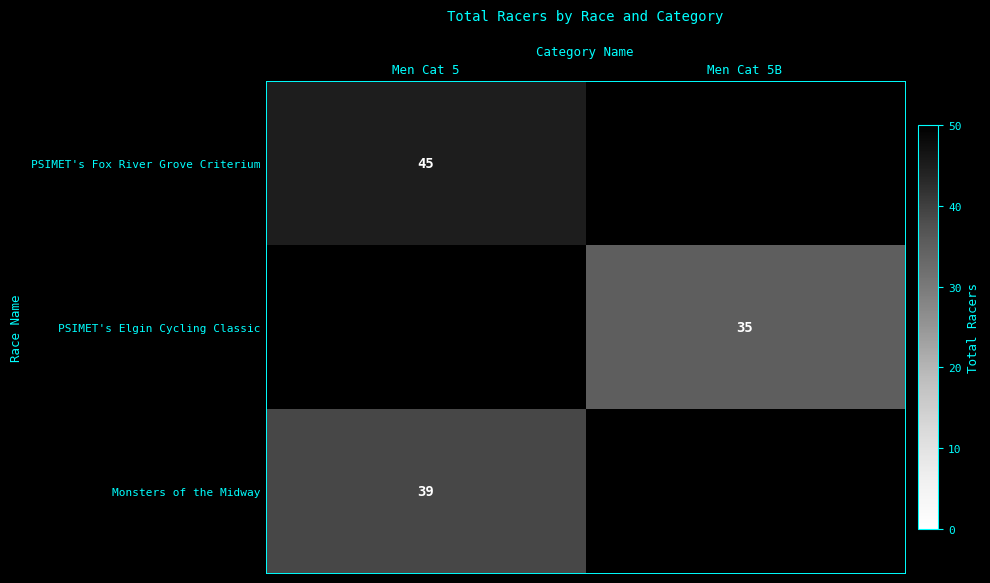

True or false: Monsters of the Midway has a value of 58 at Men Cat 5.

False